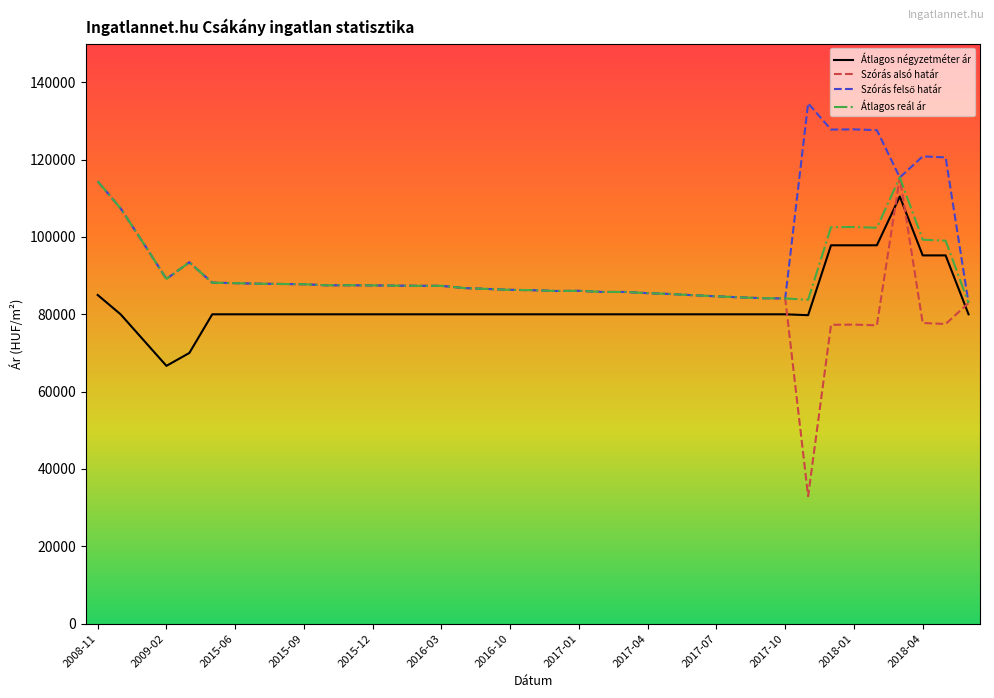

What is the minimum value shown in the chart?

32959